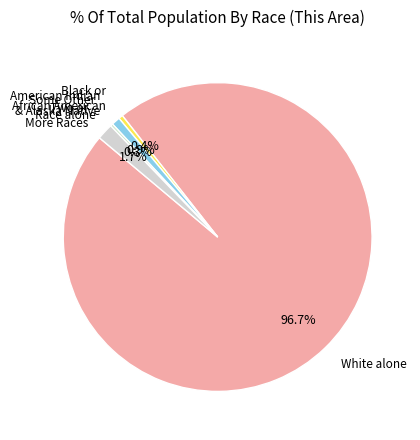

Does any single category account for the majority?

Yes